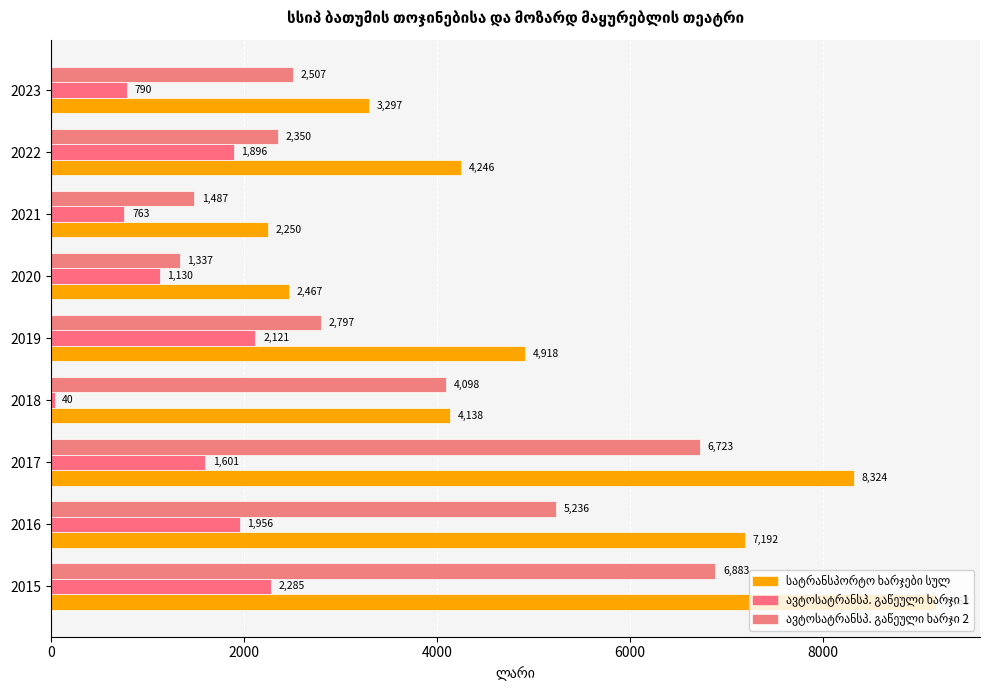

How many categories are shown in the chart?

9